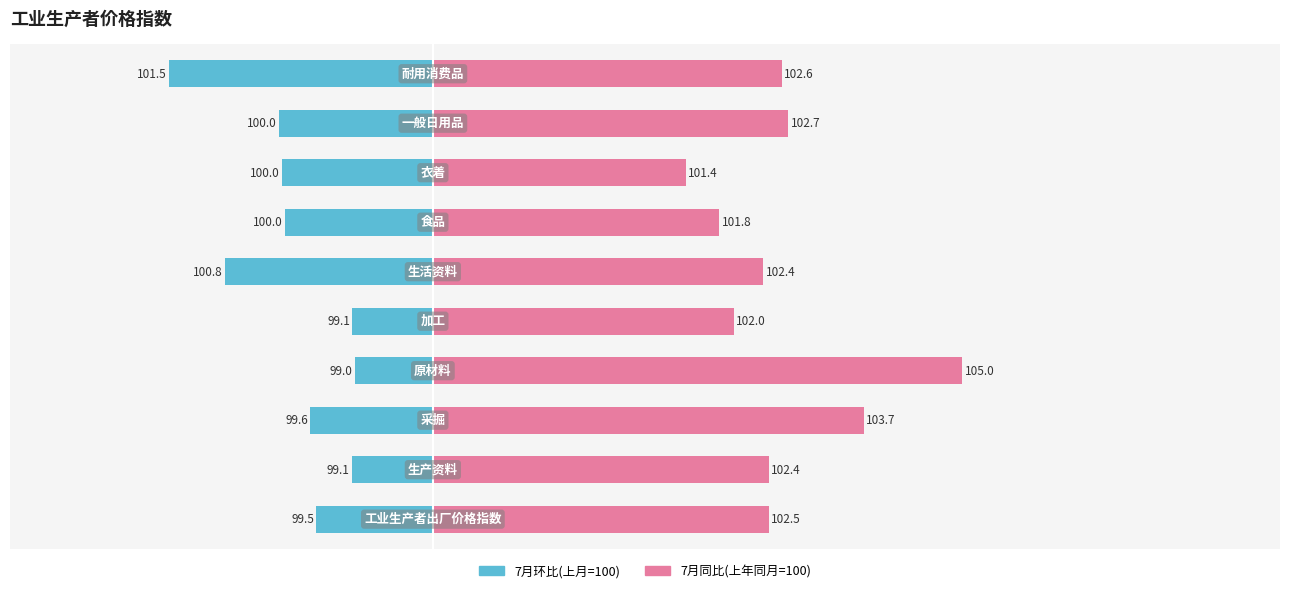

How many series are shown in this chart?

2